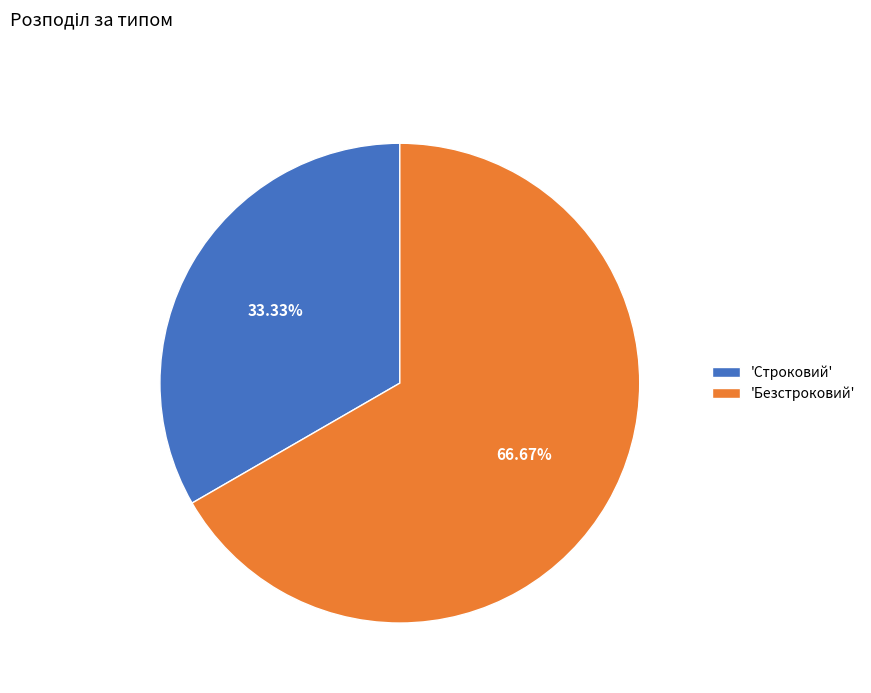

Between 'Безстроковий' and 'Строковий', which is larger?

'Безстроковий'